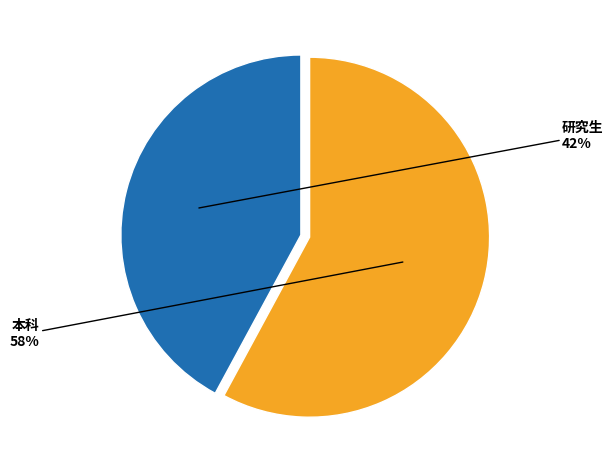

Is there any slice that represents more than half of the pie?

Yes